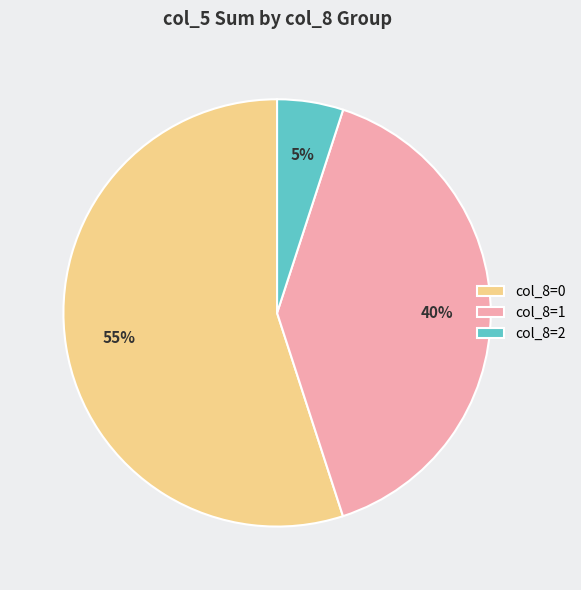

Count the number of slices in the pie.

3